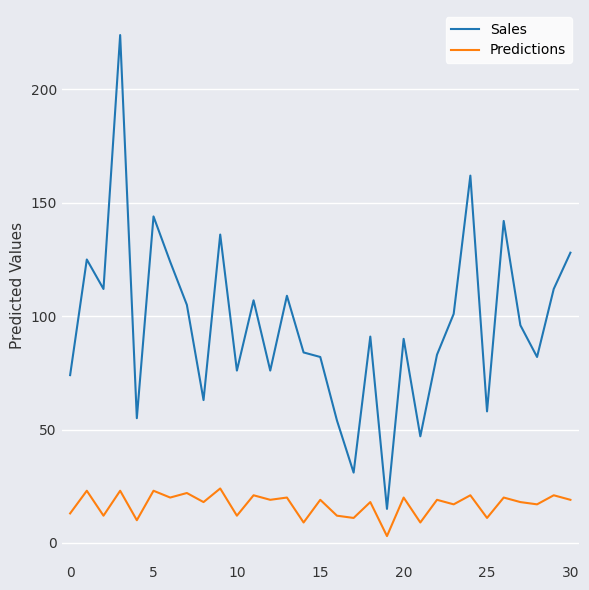

Does the chart have visible grid lines?

Yes